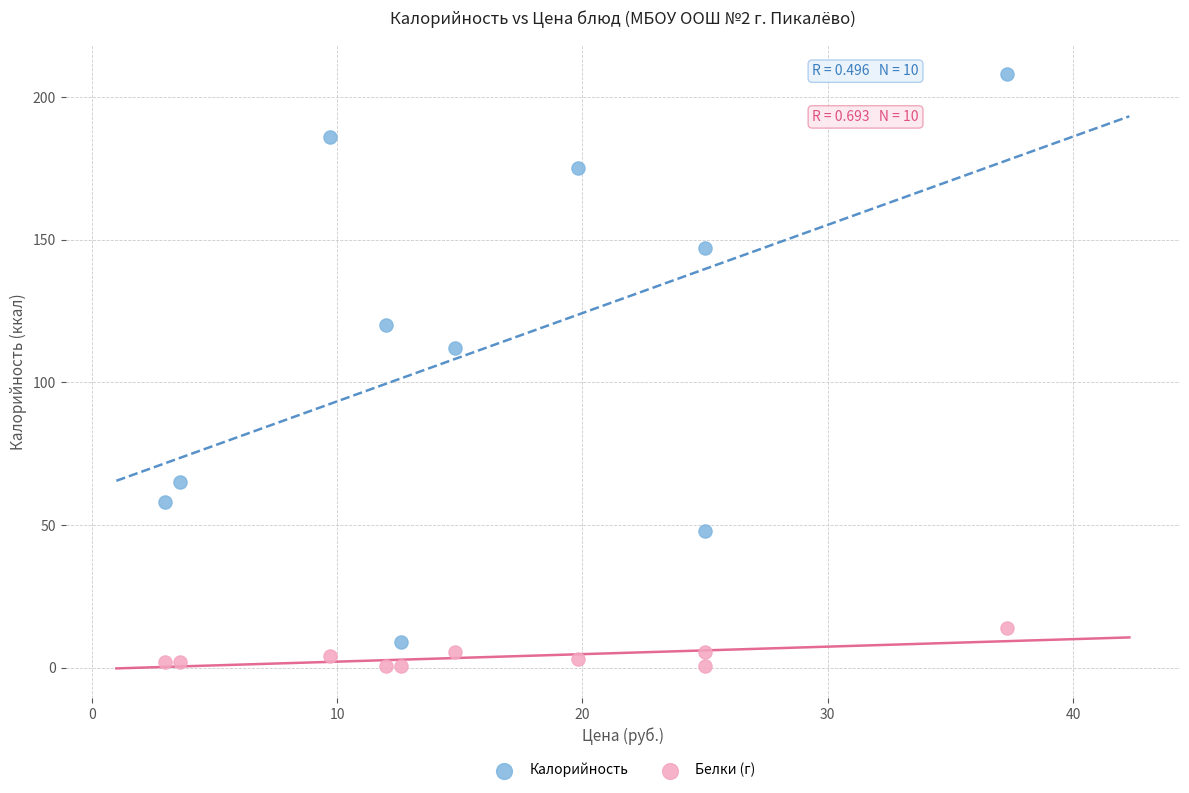

Which series has the largest Y range (max minus min)?

Калорийность